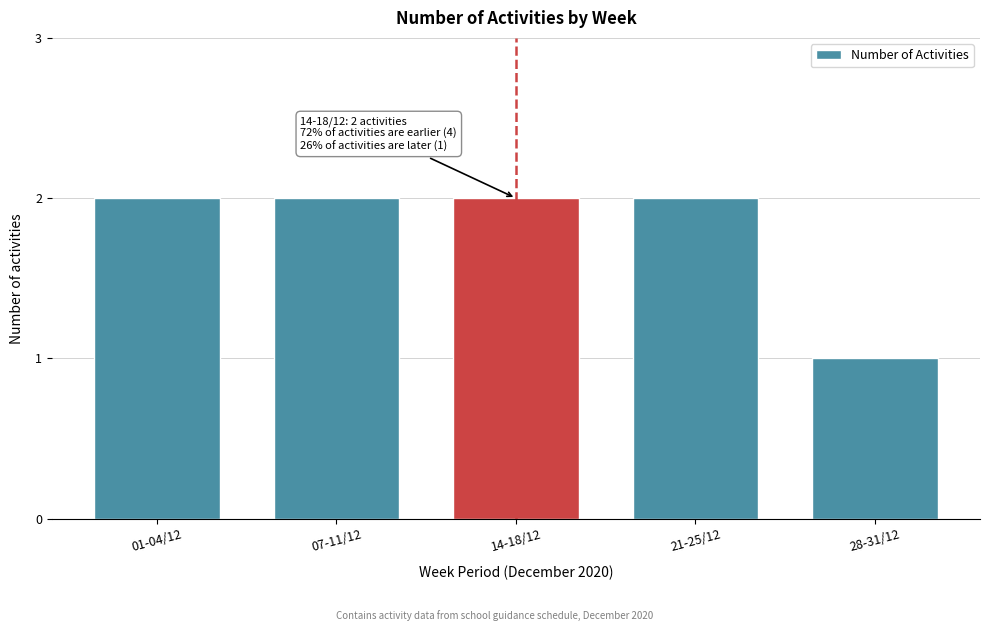

Reading right to left, what are all the values shown in this chart?

28-31/12=1	21-25/12=2	14-18/12=2	07-11/12=2	01-04/12=2